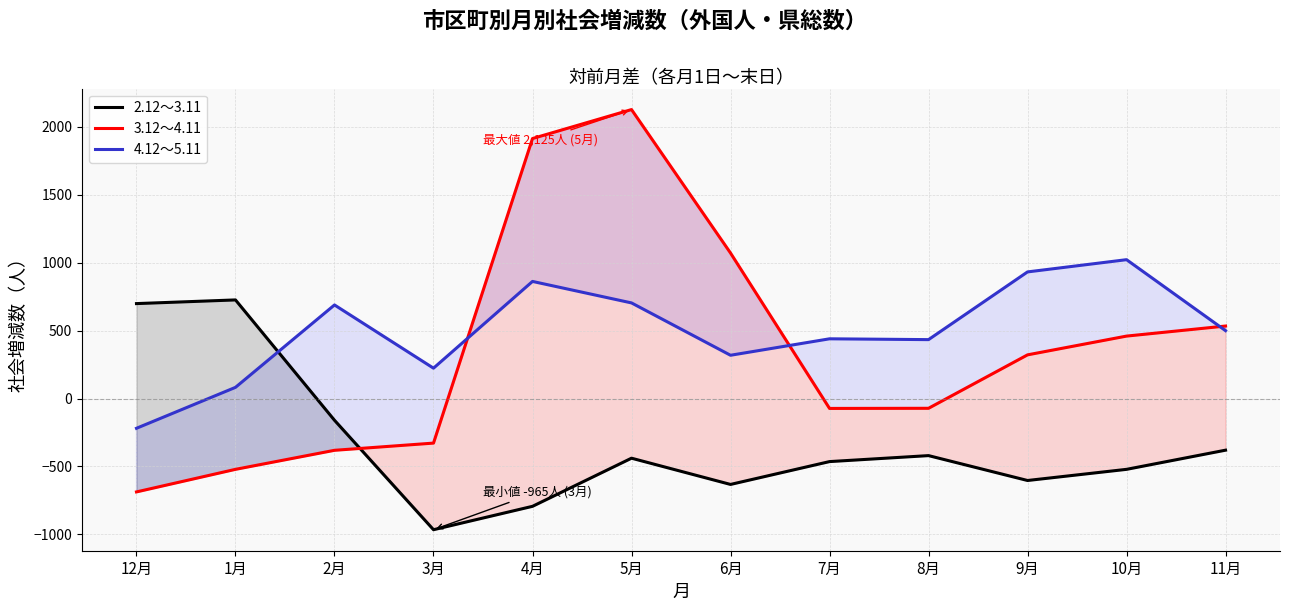

At 8月, list the series in order from largest to smallest.

4.12～5.11, 3.12～4.11, 2.12～3.11